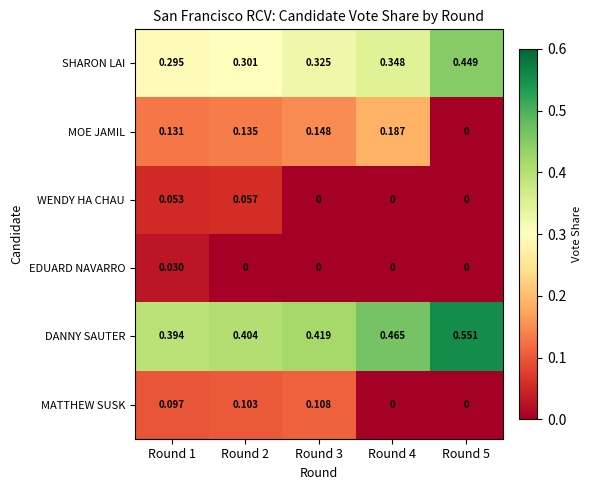

Which series has the largest total across all categories?

DANNY SAUTER